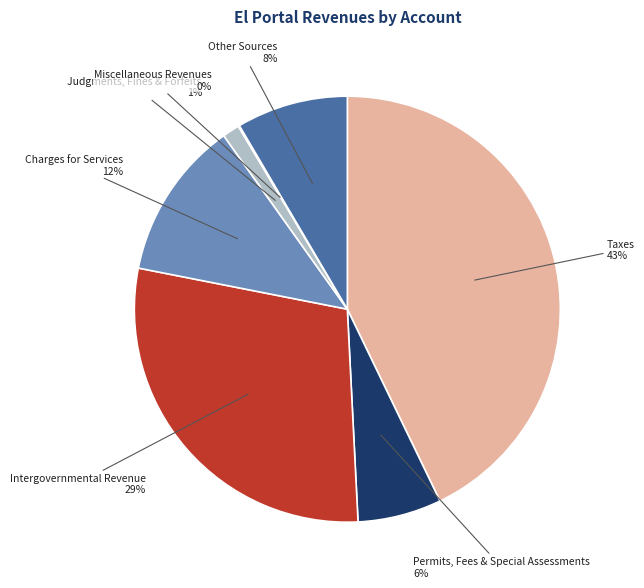

The Taxes slice represents 35% of the pie. True or false?

False